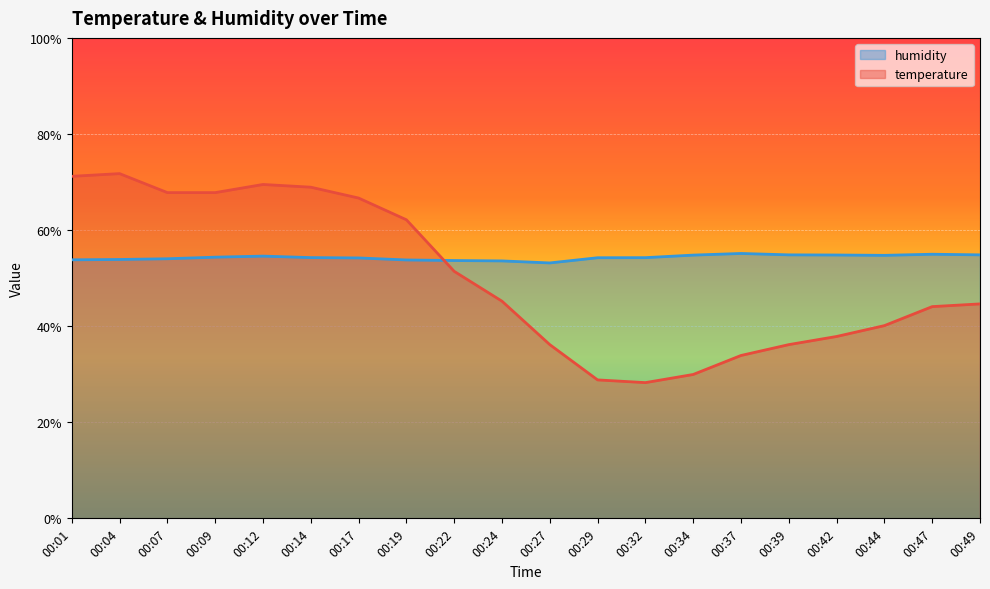

Count the number of categories in the chart.

20